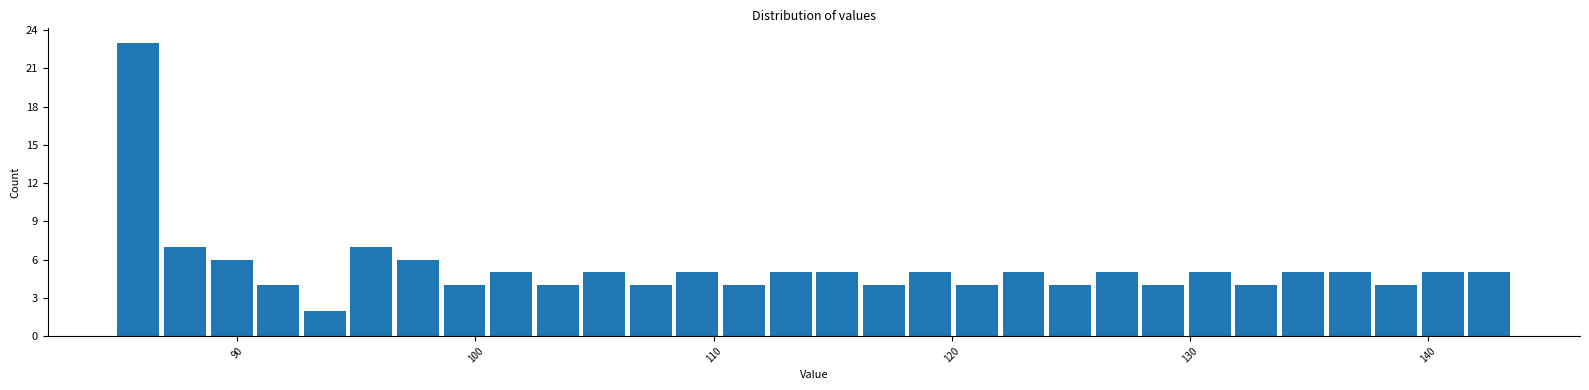

Around what value on the x-axis is the tallest bar? Give the approximate position of its centre, as read against the axis.

86